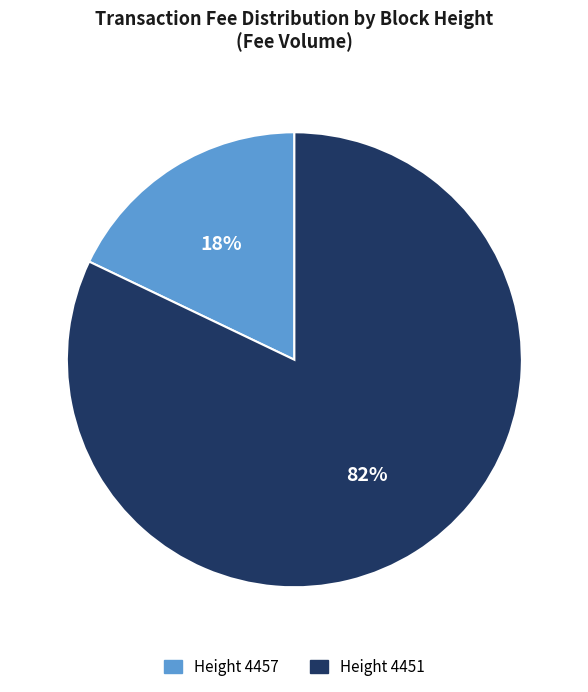

To the nearest percent, what is the average slice percentage?

50%